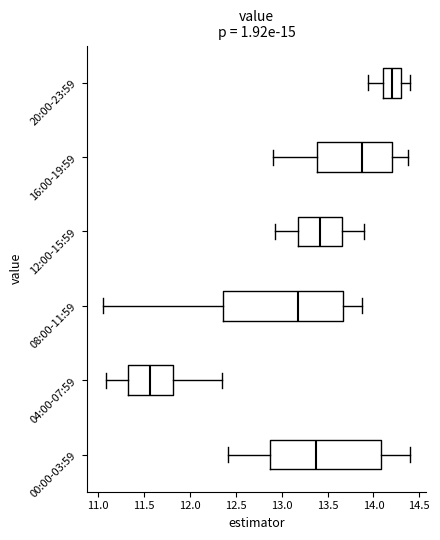

Reading bottom to top, read every box against the x-axis: the position of its median line, the range the box covers, and the ends of its whiskers. The values are not printed on the chart, so give them approximately, as read against the axis.

00:00-03:59: median 13.40, box 12.90 to 14.10, whiskers 12.40 to 14.40
04:00-07:59: median 11.55, box 11.30 to 11.80, whiskers 11.10 to 12.35
08:00-11:59: median 13.20, box 12.35 to 13.65, whiskers 11.05 to 13.90
12:00-15:59: median 13.40, box 13.15 to 13.65, whiskers 12.95 to 13.90
16:00-19:59: median 13.90, box 13.40 to 14.20, whiskers 12.90 to 14.40
20:00-23:59: median 14.20, box 14.10 to 14.30, whiskers 13.95 to 14.40